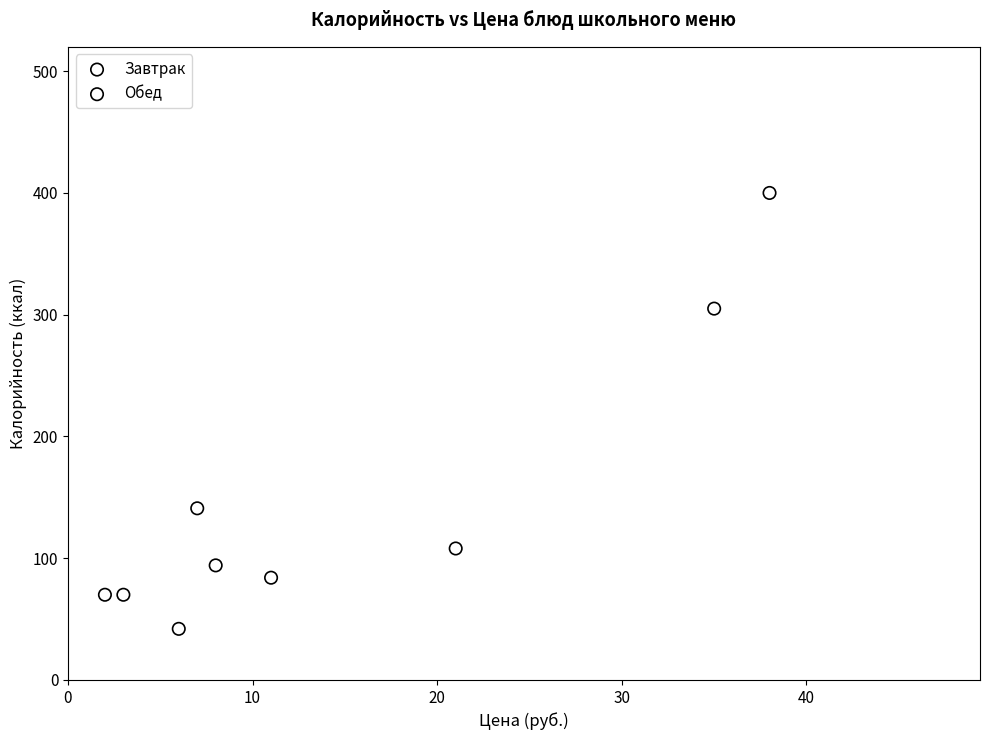

Which series reaches the maximum Y coordinate?

Завтрак